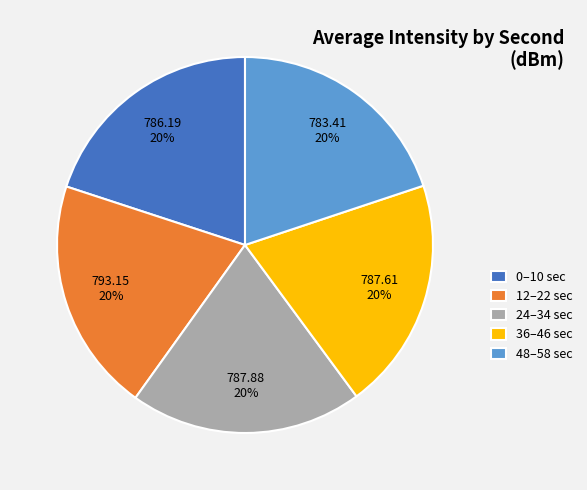

Is 12–22 sec the majority of the pie?

No